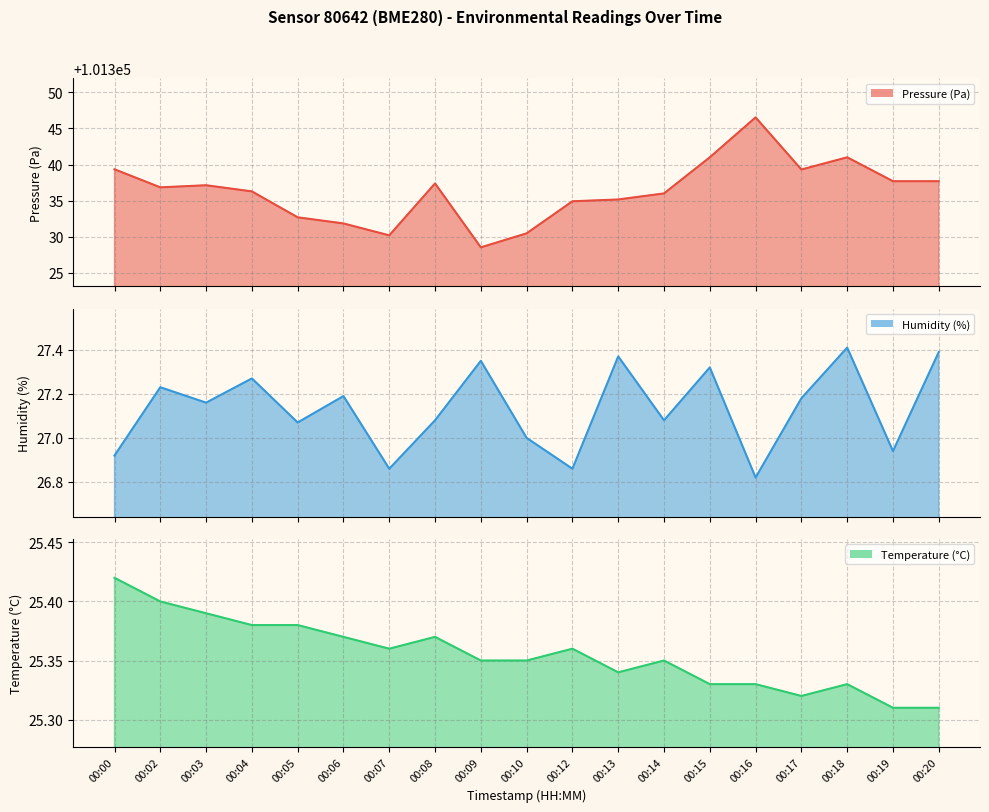

How many lines are shown in the chart?

3